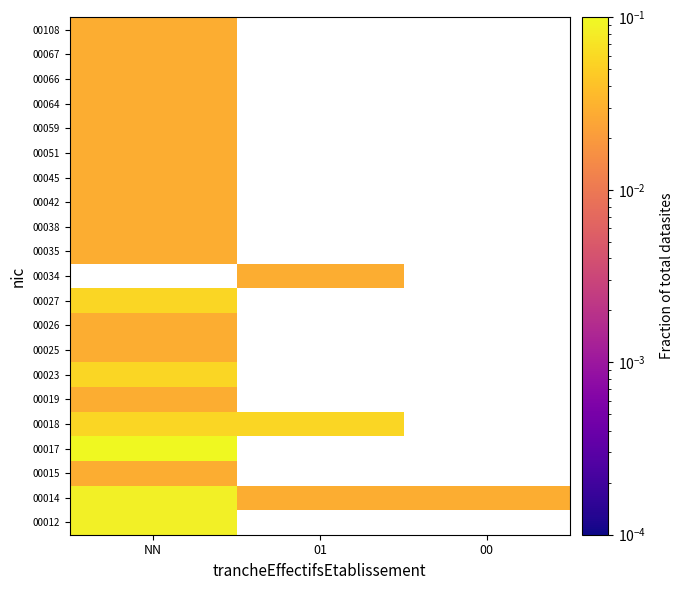

List the series in order of their peak value, lowest first.

00015, 00019, 00025, 00026, 00035, 00038, 00042, 00045, 00051, 00059, 00064, 00066, 00067, 00108, 00018, 00023, 00027, 00012, 00014, 00017, 00034